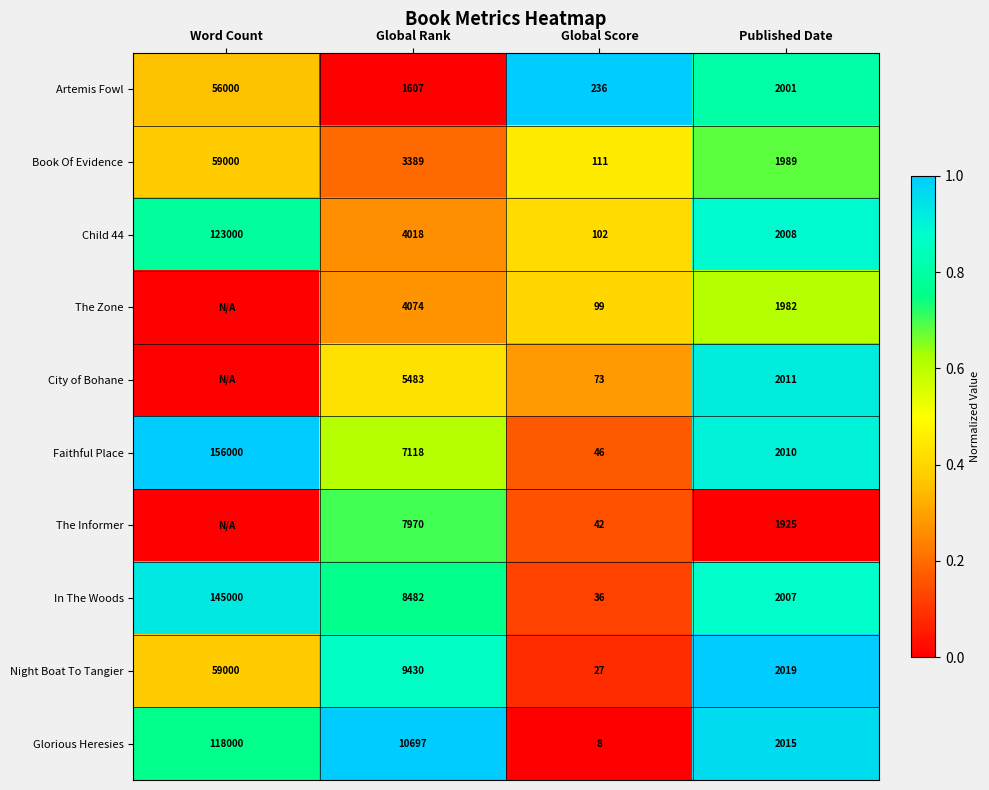

What is the spread (max minus min) of values at Global Score?

228